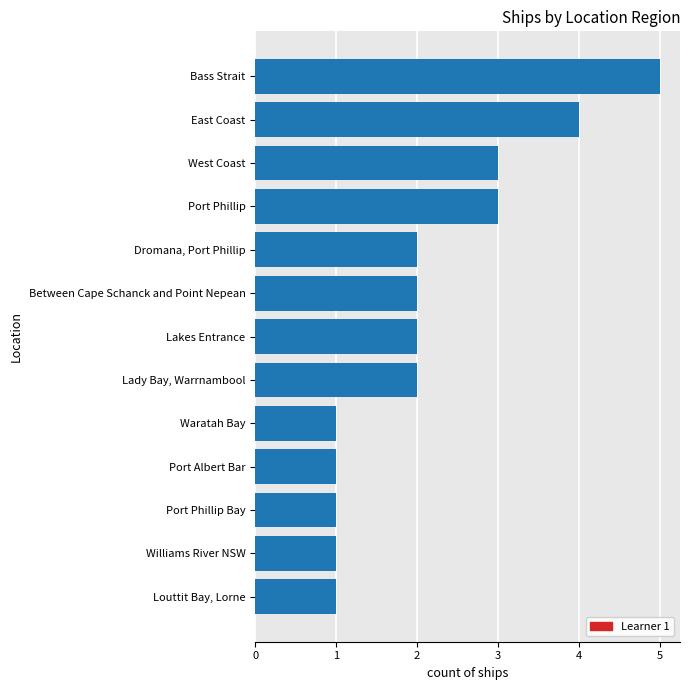

How many categories are shown in the chart?

13